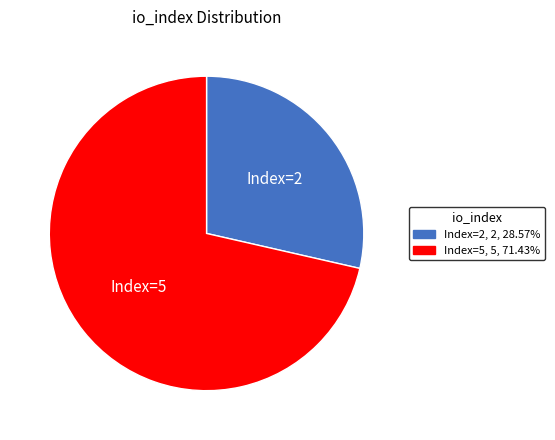

True or false: Index=2 accounts for 18% of the total.

False